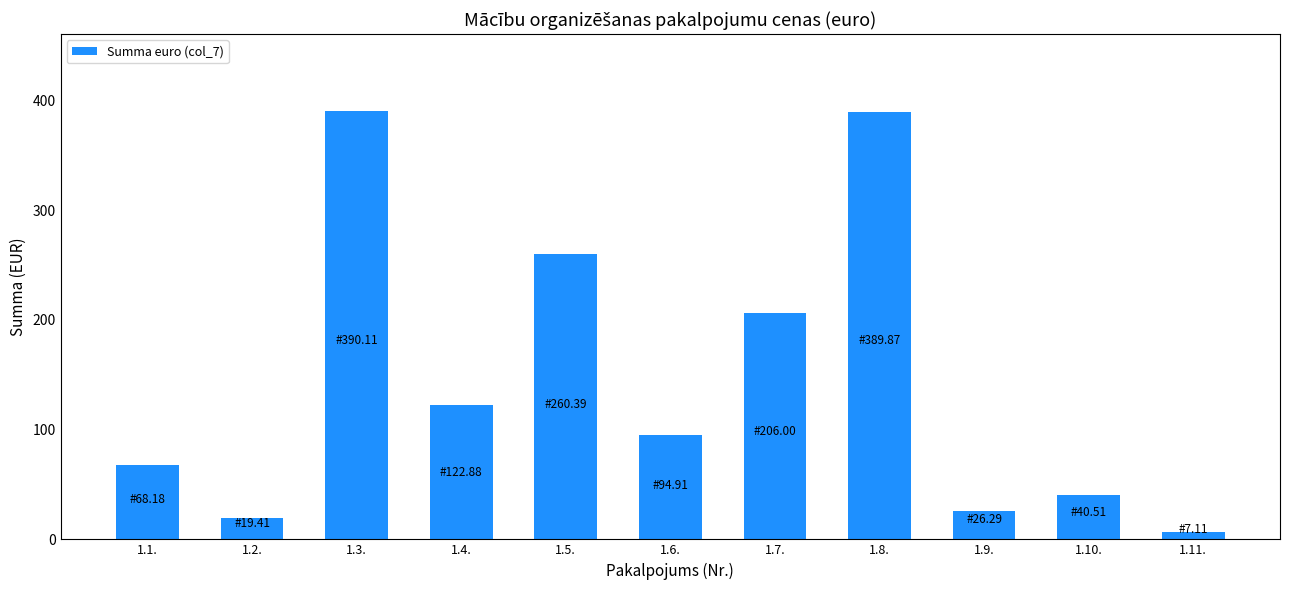

The value at 1.1. is 68.2. True or false?

True